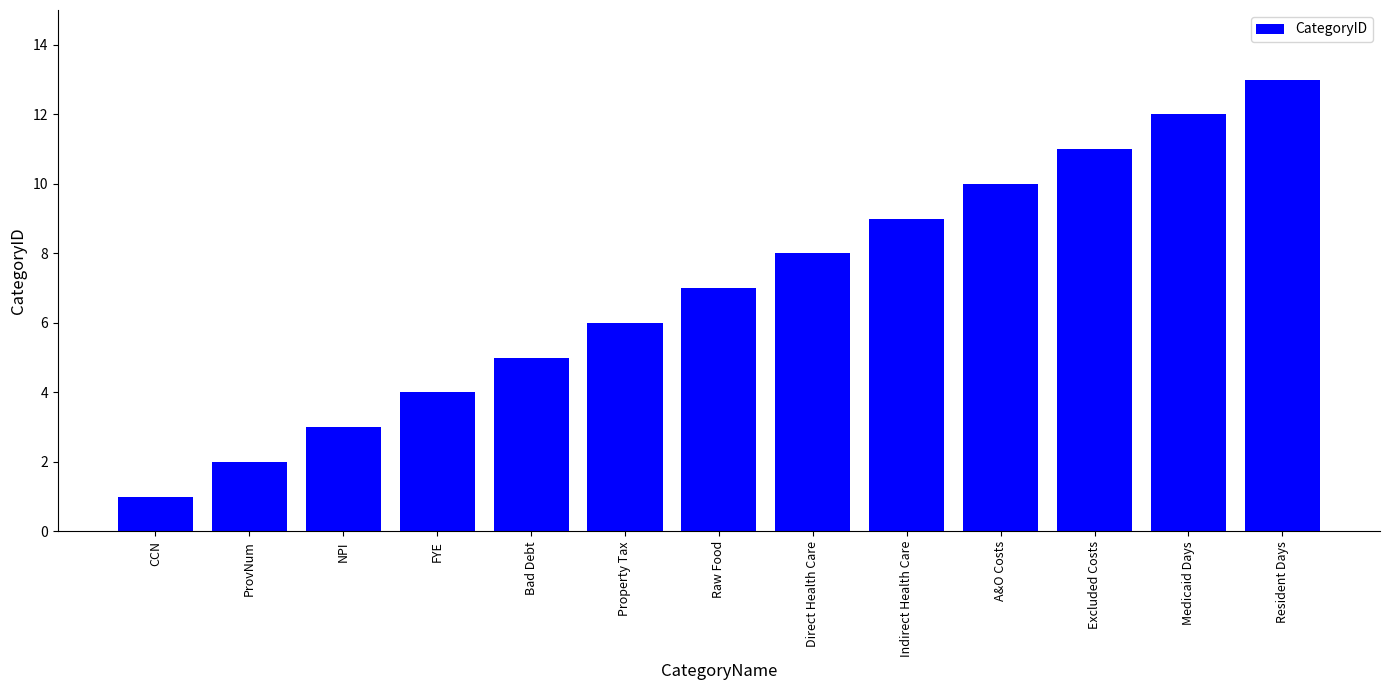

What is the greatest value displayed?

13